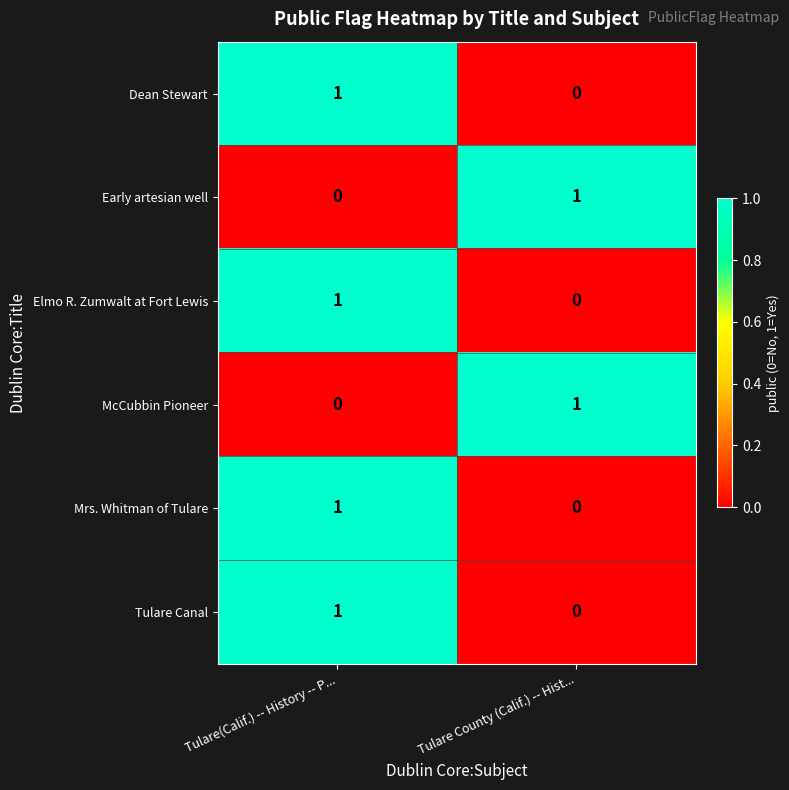

List the labels in order of Dean Stewart value, smallest first.

Tulare County (Calif.) -- Hist..., Tulare(Calif.) -- History -- P...